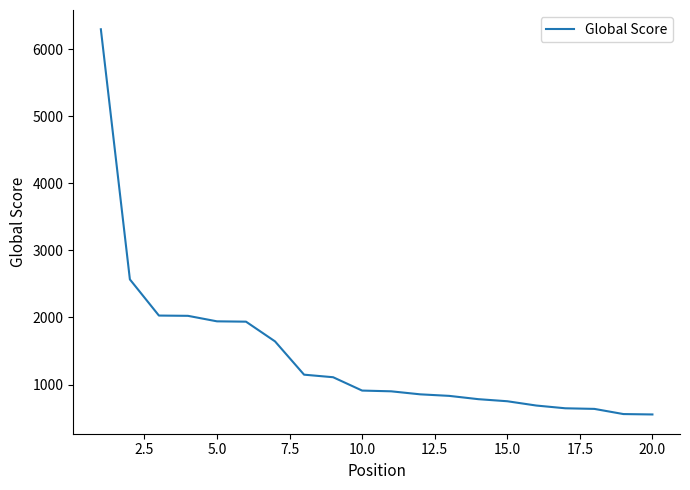

How many distinct data groups are displayed?

1